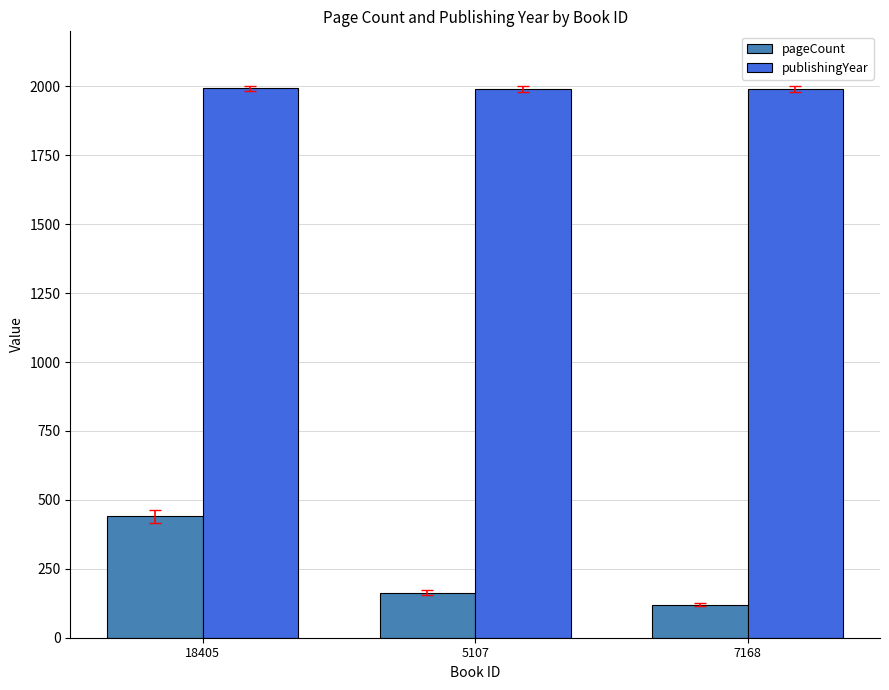

How many publishingYear values are between 1991 and 1993?

3